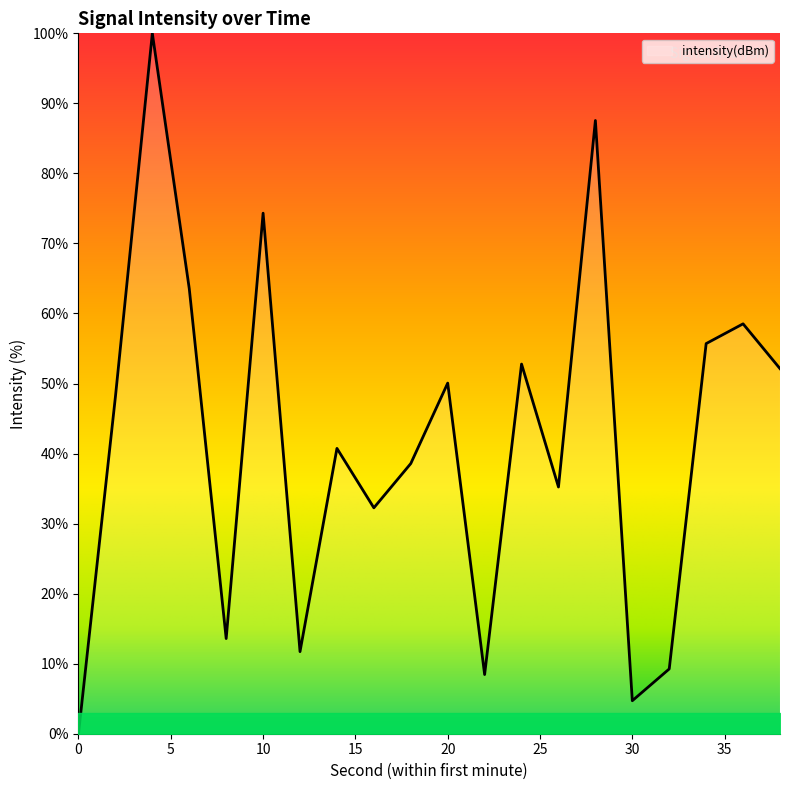

Count the number of categories in the chart.

20